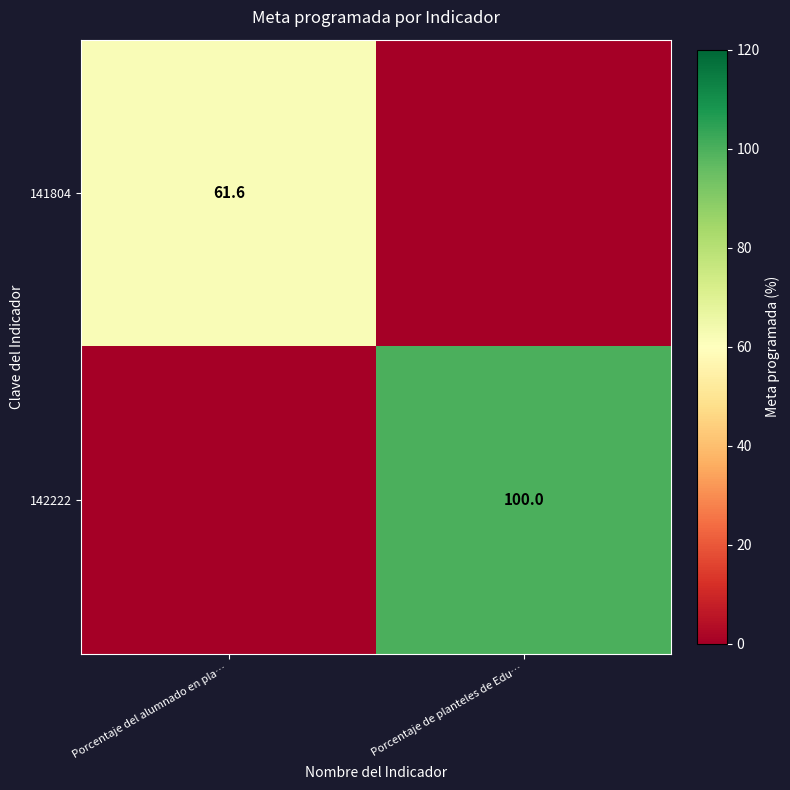

Which has a higher value, Porcentaje de planteles de Edu… or Porcentaje del alumnado en pla…?

Porcentaje del alumnado en pla…